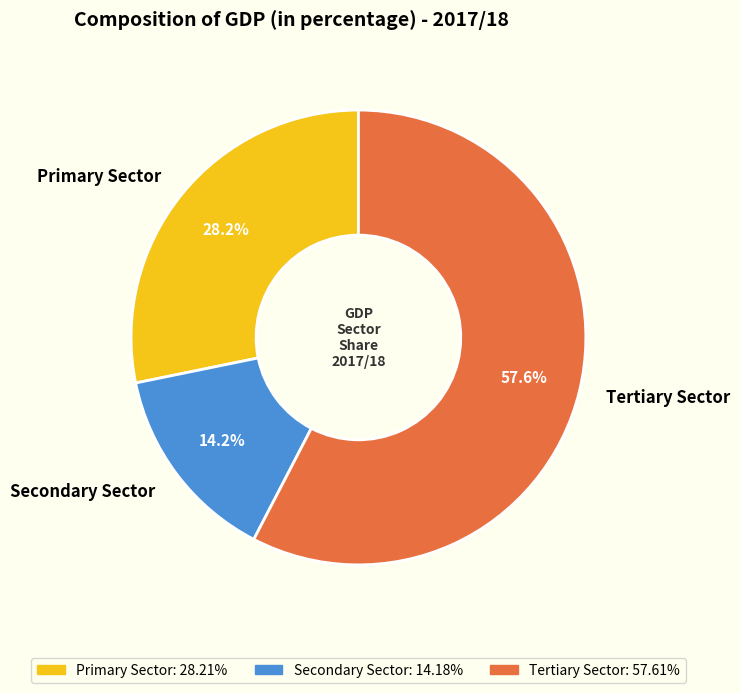

What portion of the pie excludes Secondary Sector?

85.8%